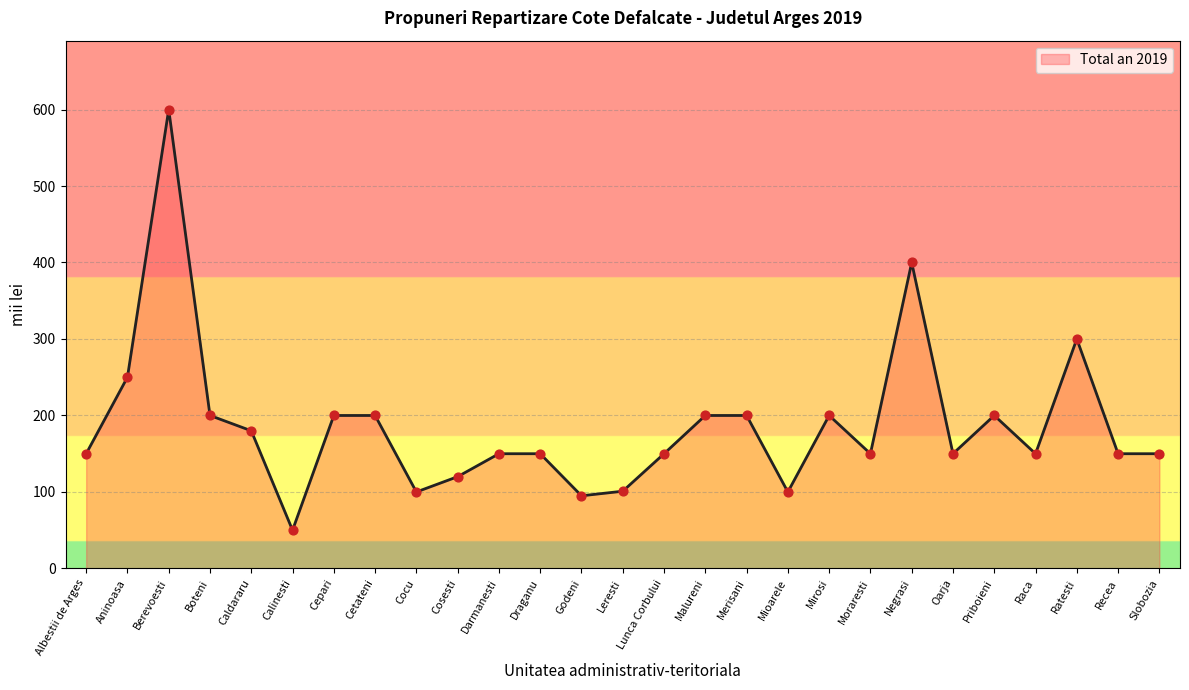

What is the ratio of the value at Caldararu to the value at Ratesti?

0.6